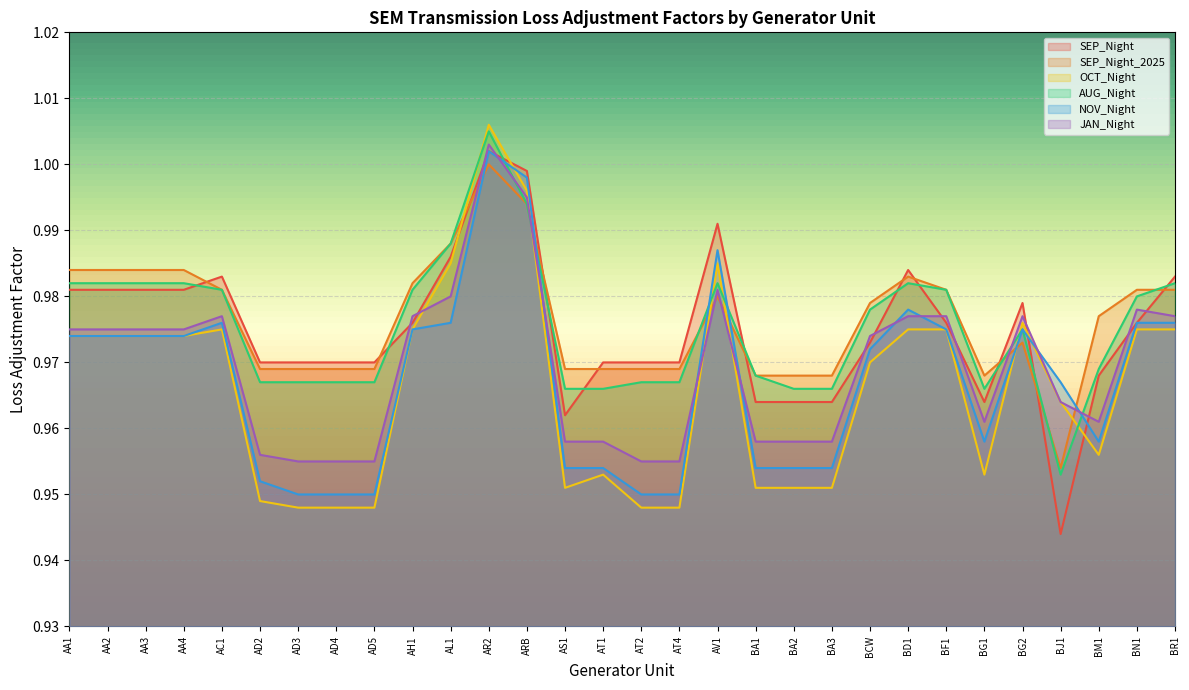

Which series changed the most between BD1 and BM1?

NOV_Night